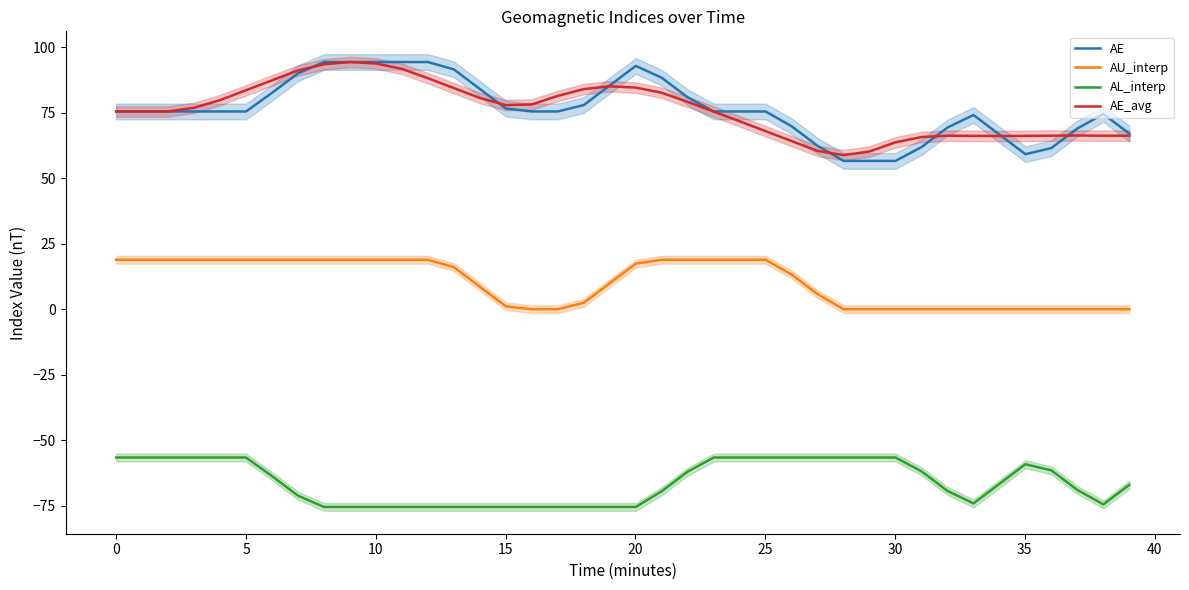

At how many categories does at least one series exceed 82?

14